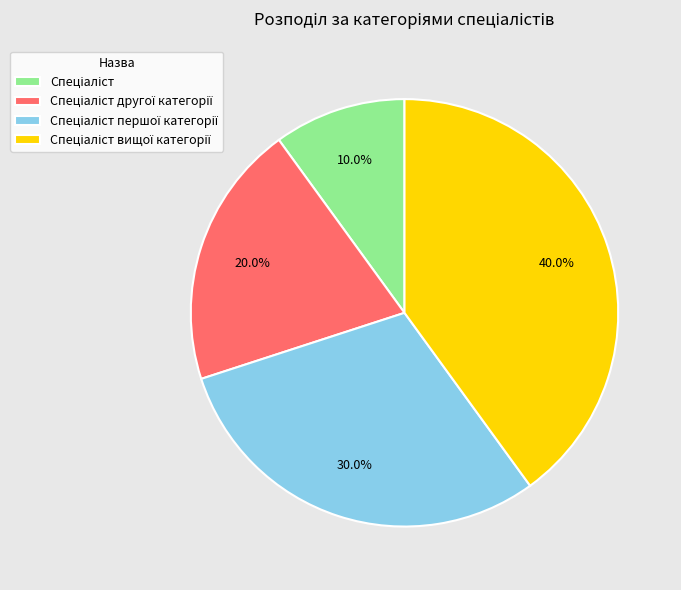

Is there a majority slice in this chart?

No